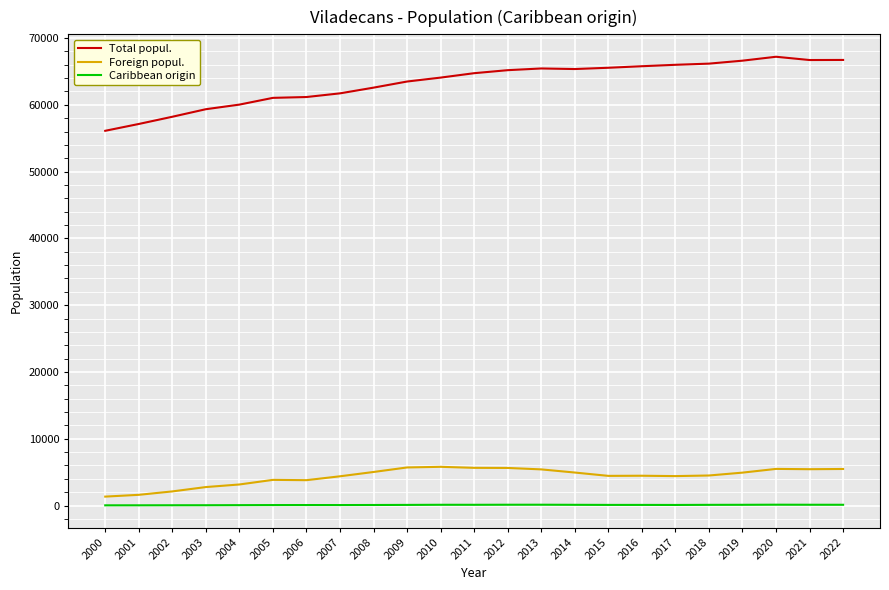

What is the greatest value displayed?

67197